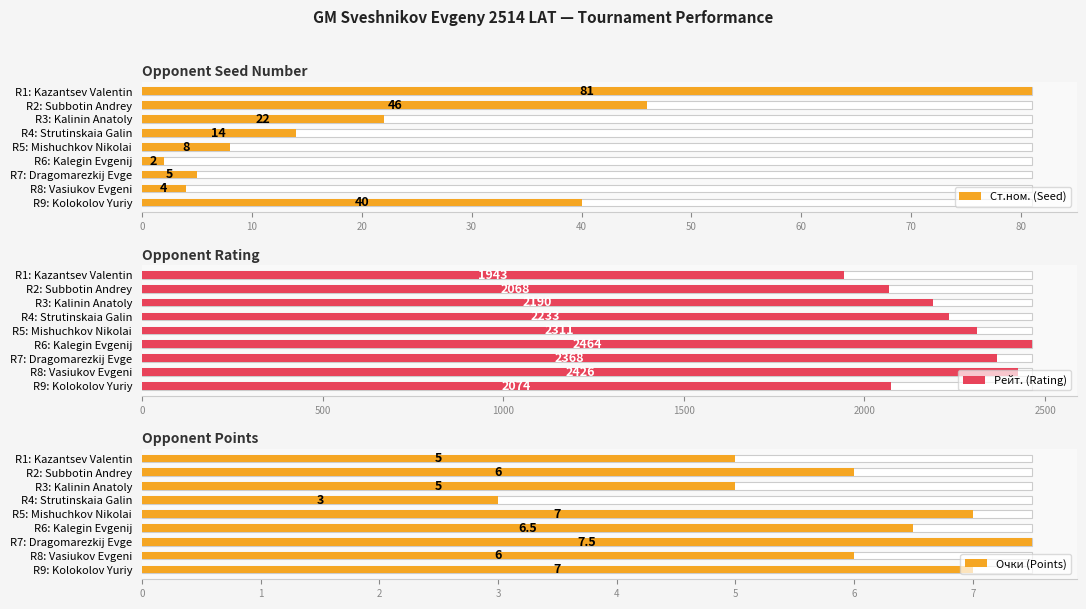

Is it true that Рейт. (Rating) equals 3076.2 at R4: Strutinskaia Galin?

False